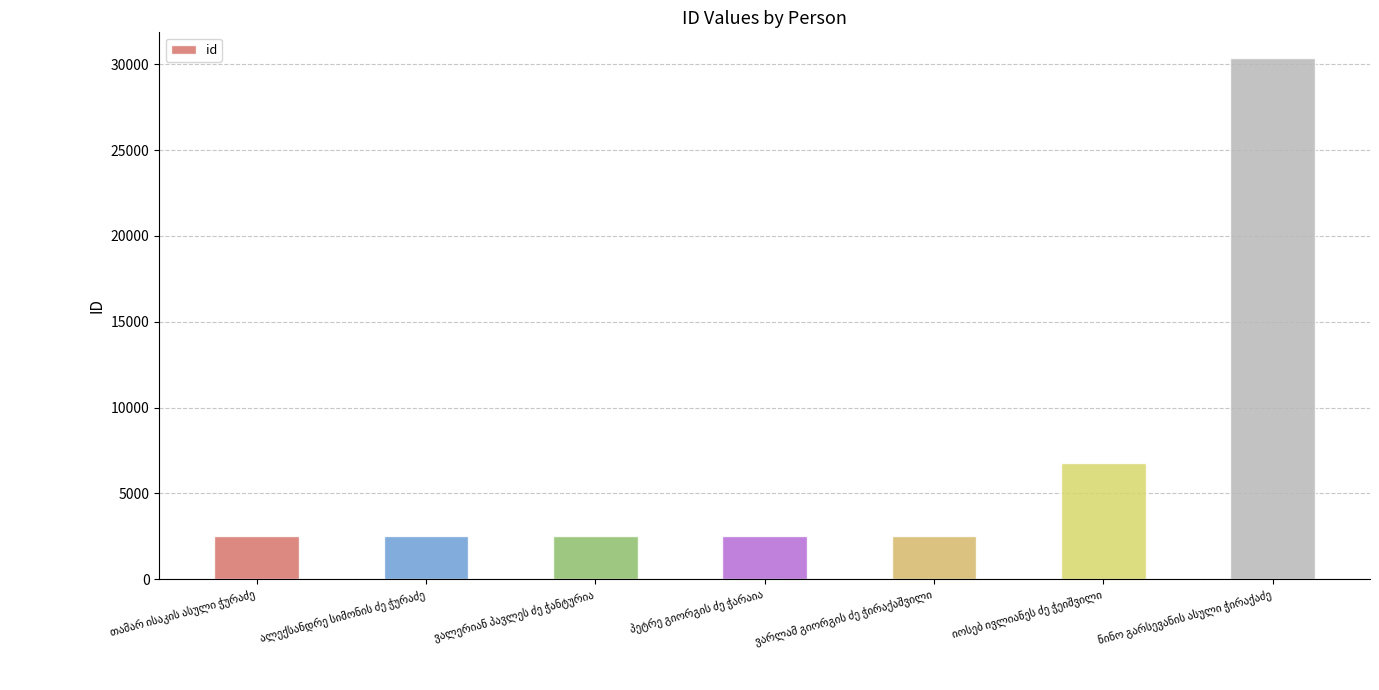

What is the value of the 4th bar from the left?

2520